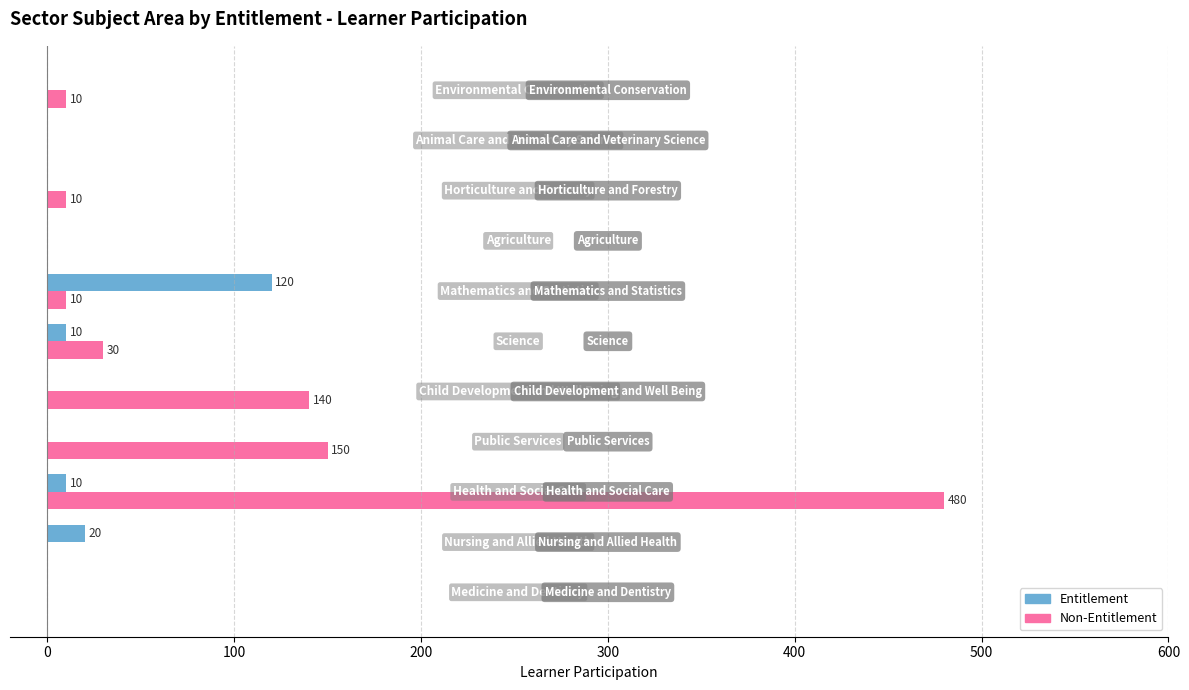

What is the sum of all Non-Entitlement values?

830